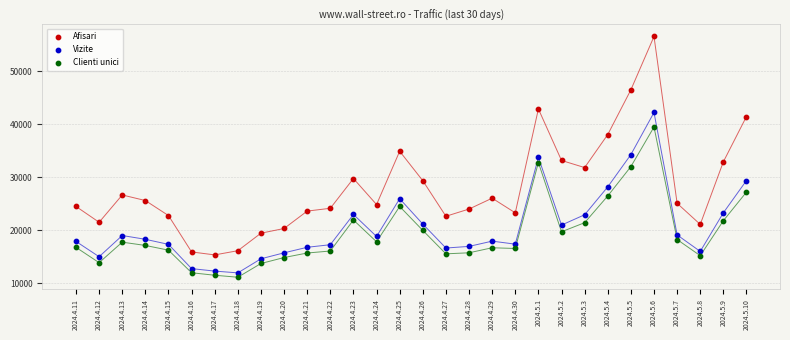

In the Afisari series, what Y value is closest to 35916?

34870